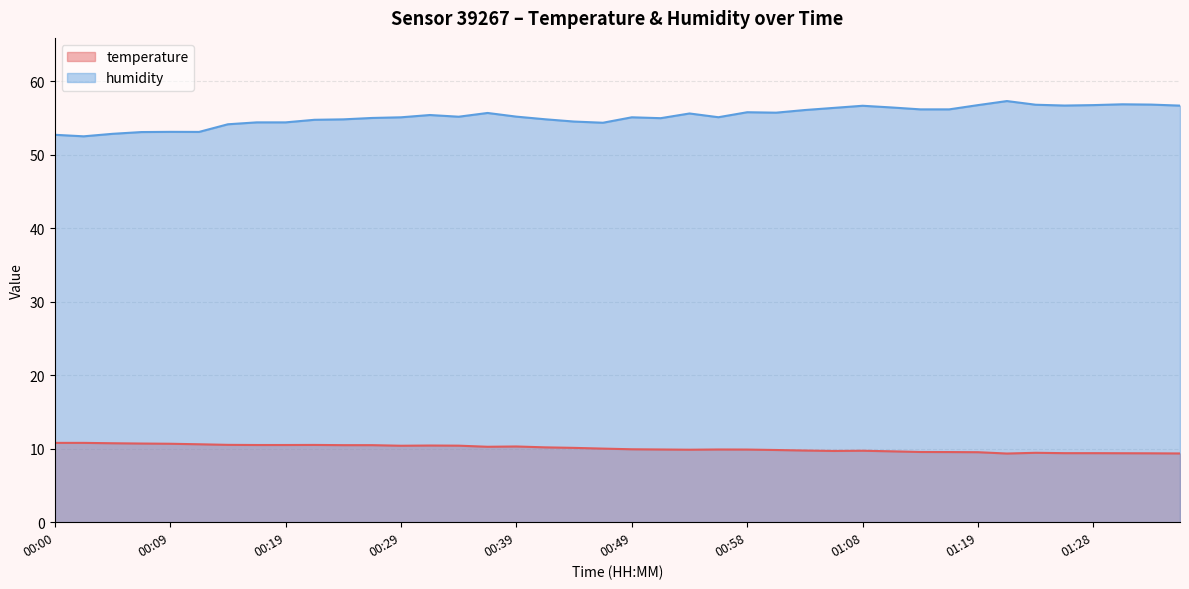

What is the label of the 24th point from the left?

00:56